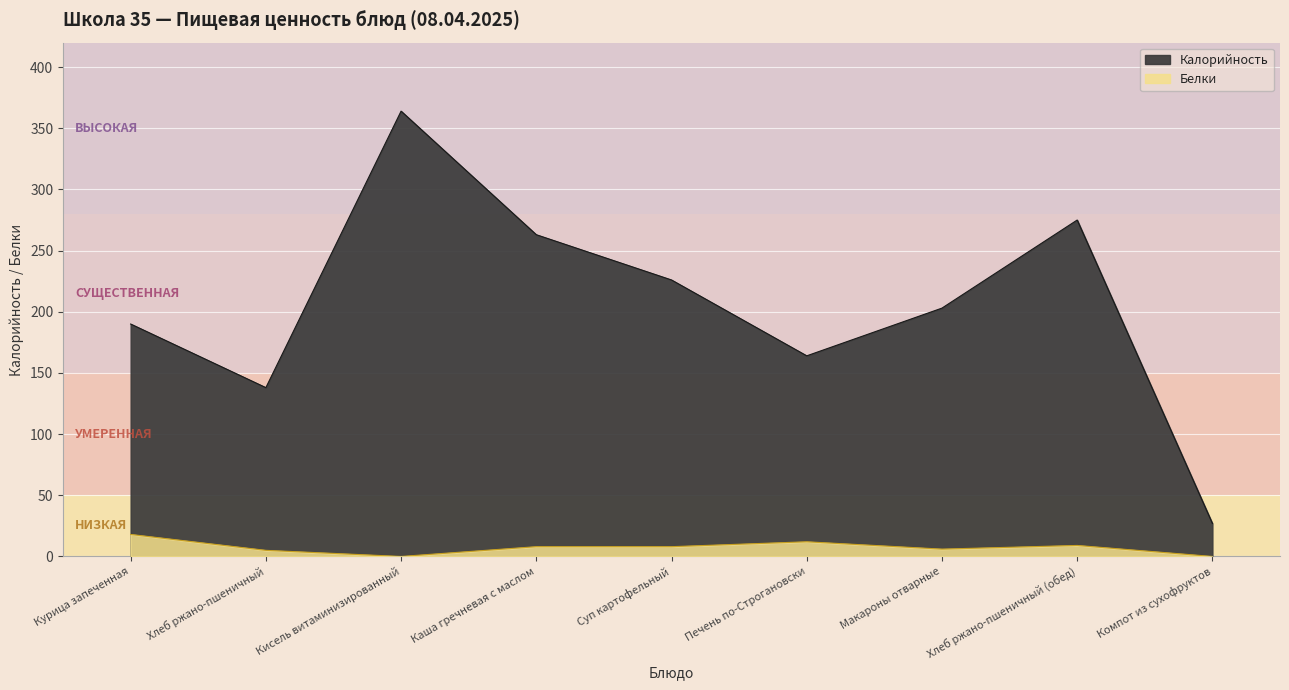

Which series has the largest total across all categories?

Калорийность